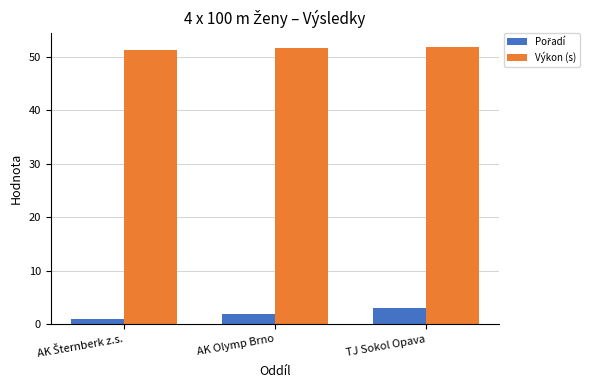

What is the maximum value shown in the chart?

51.9